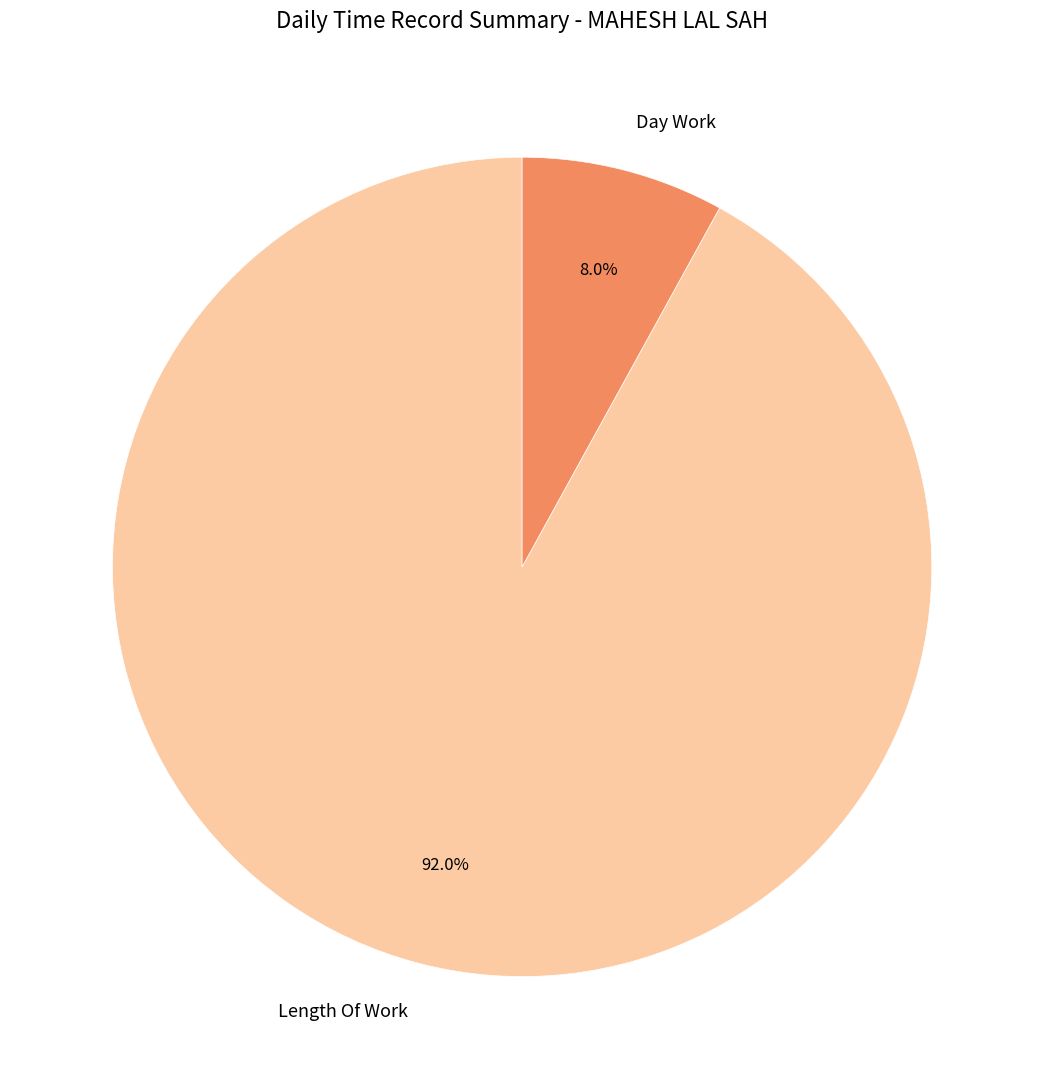

How many slices are in this pie chart?

2